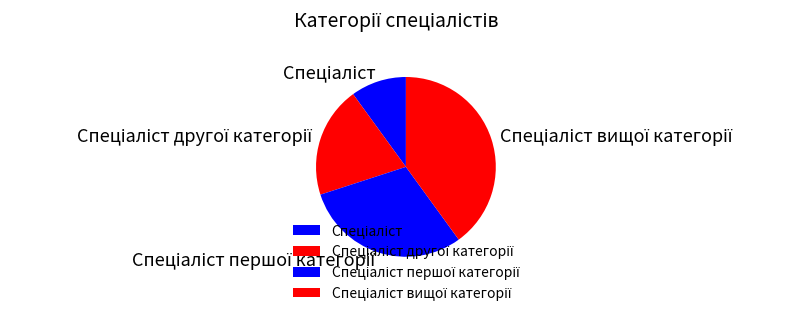

Is there any slice that represents more than half of the pie?

No